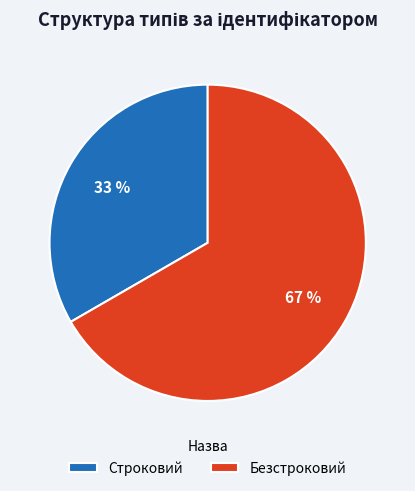

To the nearest percent, what portion does Безстроковий represent?

67%